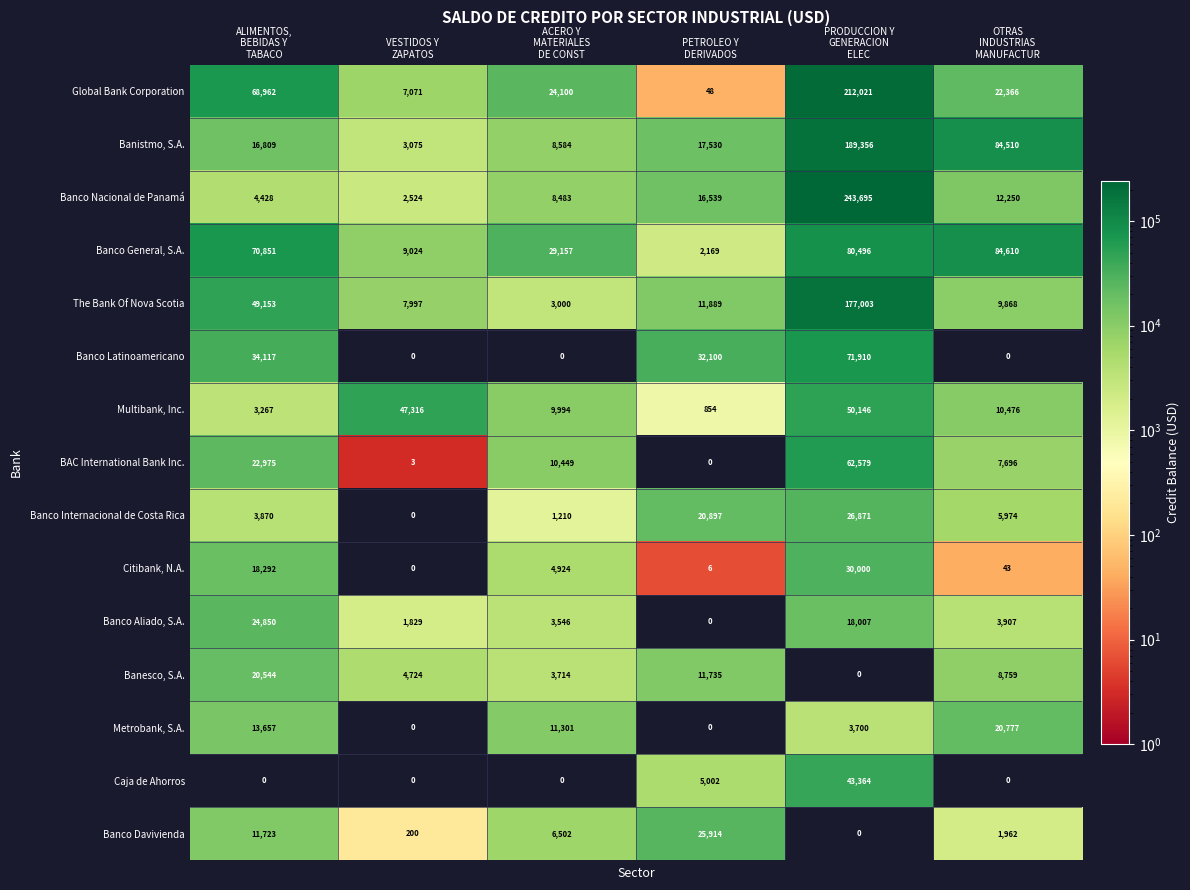

List the series in order of their peak value, highest first.

Banco Nacional de Panamá, Global Bank Corporation, Banistmo, S.A., The Bank Of Nova Scotia, Banco General, S.A., Banco Latinoamericano, BAC International Bank Inc., Multibank, Inc., Caja de Ahorros, Citibank, N.A., Banco Internacional de Costa Rica, Banco Davivienda, Banco Aliado, S.A., Metrobank, S.A., Banesco, S.A.